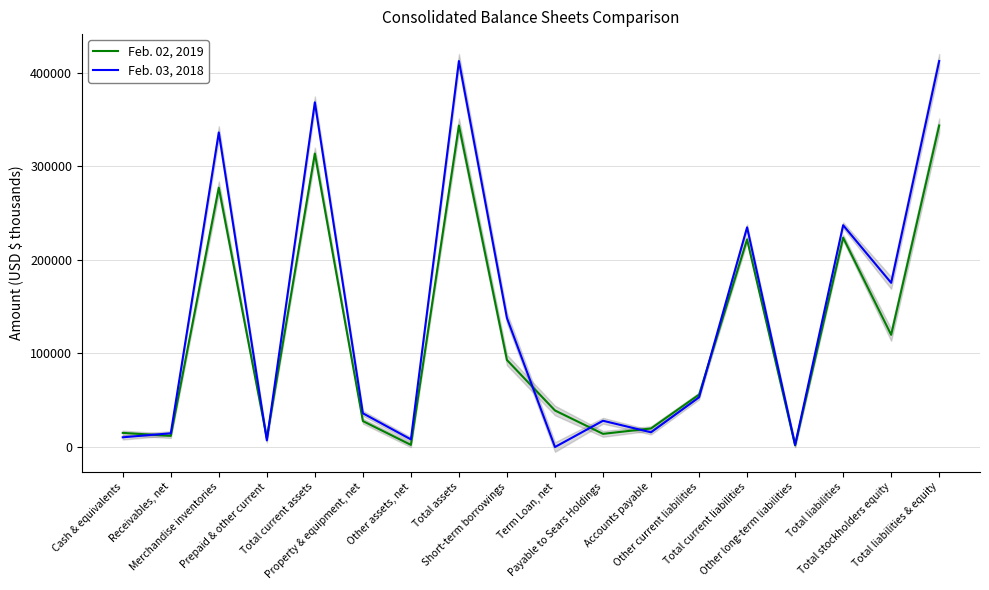

Does the chart display data point markers on the line(s)?

No